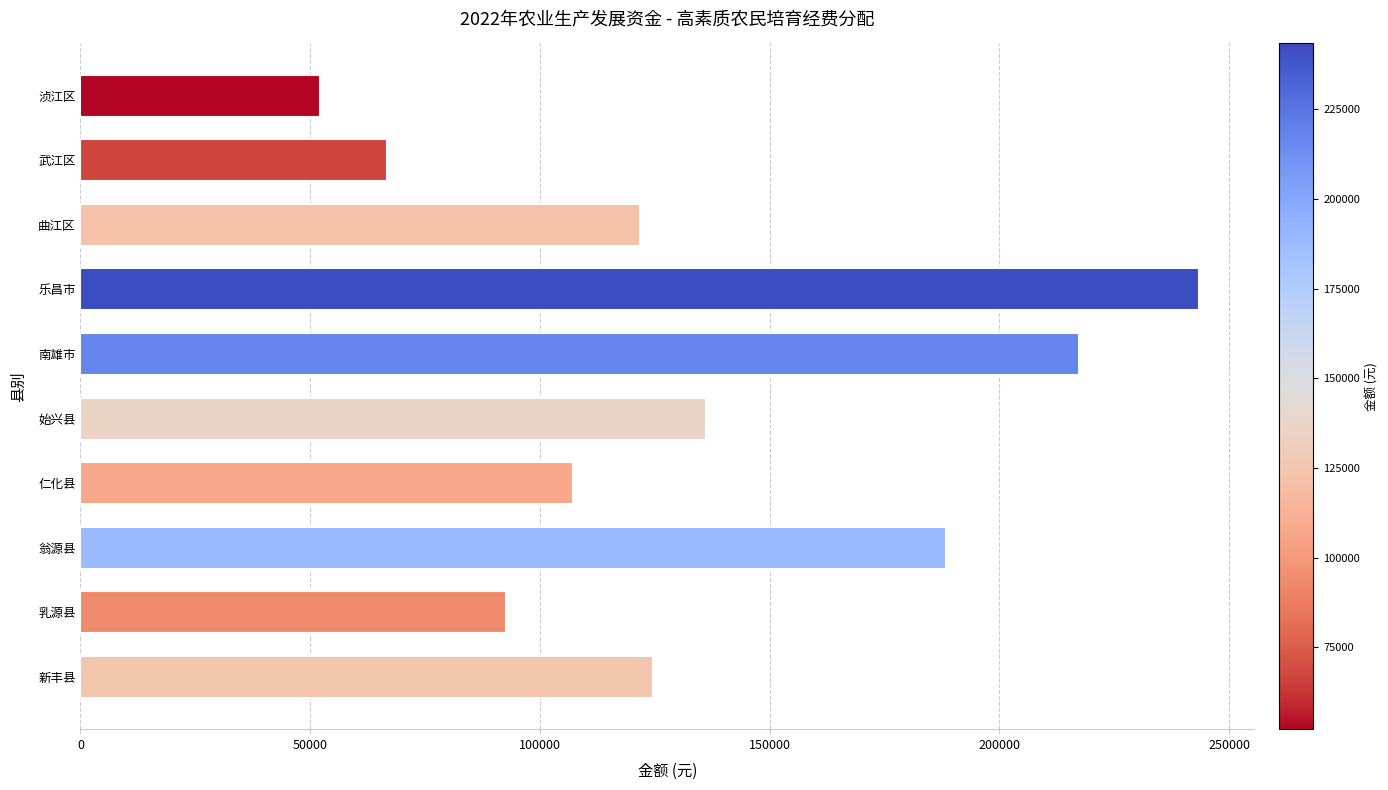

Rank the categories by value from highest to lowest.

乐昌市, 南雄市, 翁源县, 始兴县, 新丰县, 曲江区, 仁化县, 乳源县, 武江区, 浈江区